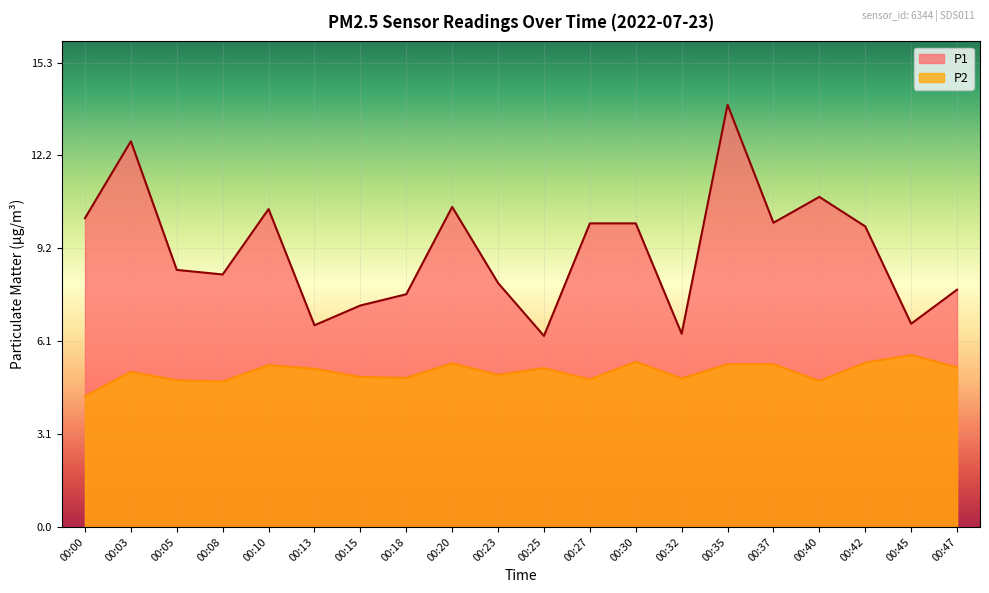

What are all the series names shown in the legend?

P1, P2